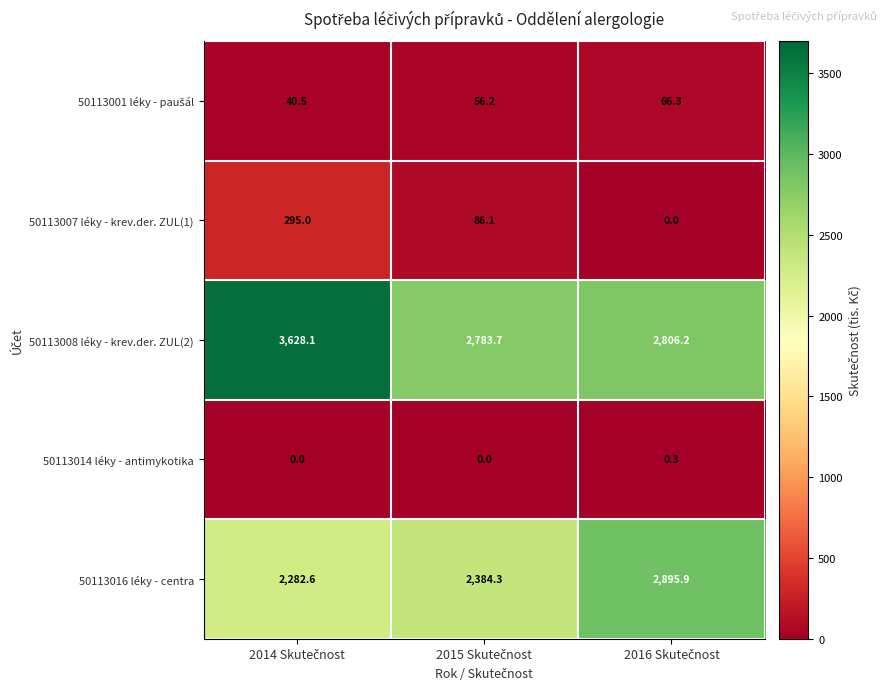

How many 50113014 léky - antimykotika values are between 0 and 1?

3